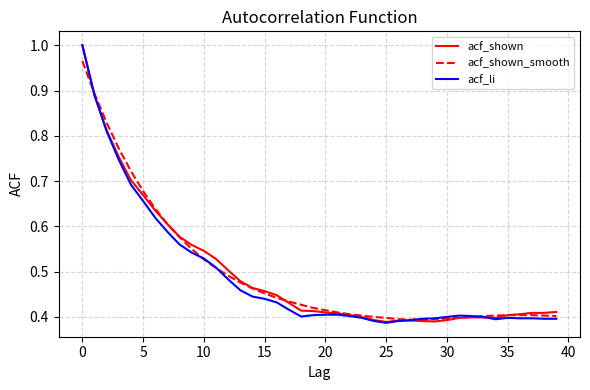

What are all the series names shown in the legend?

acf_shown, acf_shown_smooth, acf_li